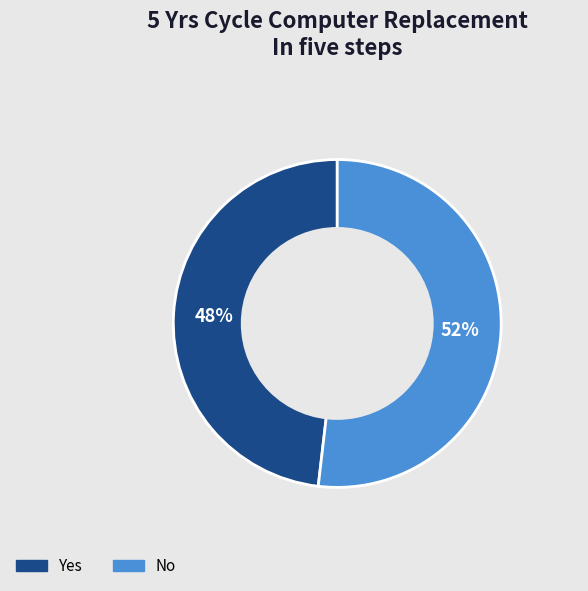

What percentage is the Yes slice, to the nearest percent?

48%